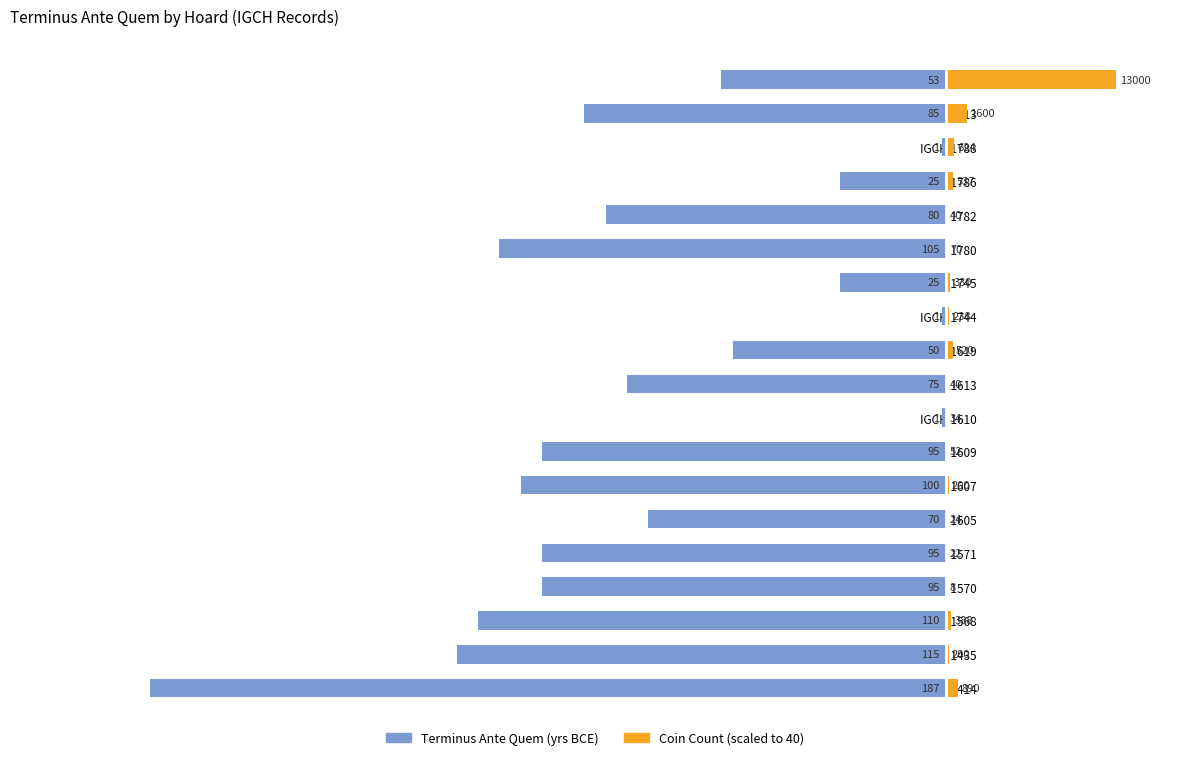

Does the chart contain stacked bars?

No